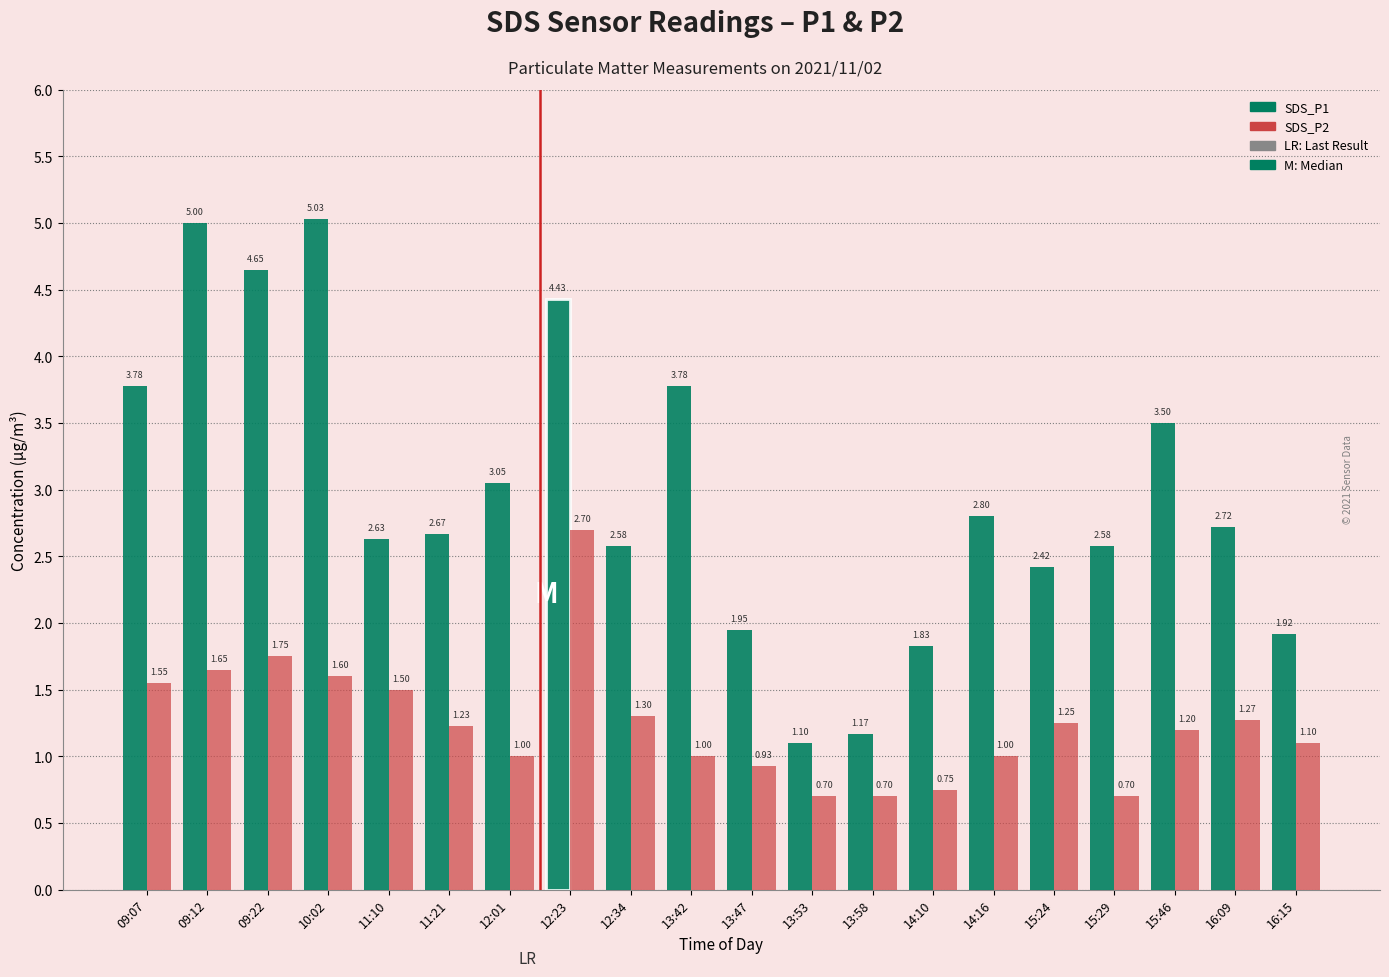

What is the difference between the highest and lowest values at 15:24?

1.2